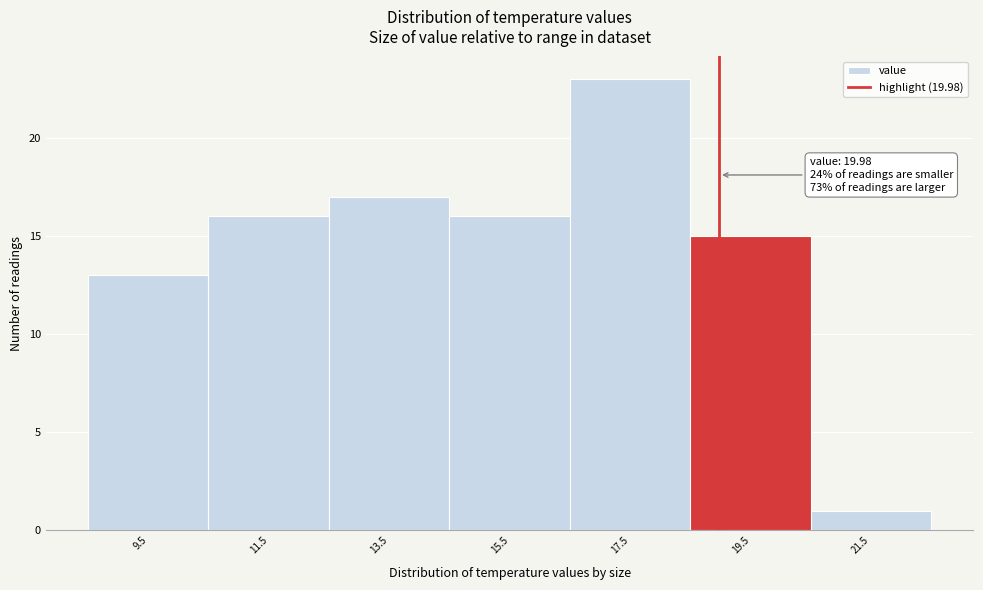

Reading left to right, list all the values displayed in this chart.

13	16	17	16	23	15	1